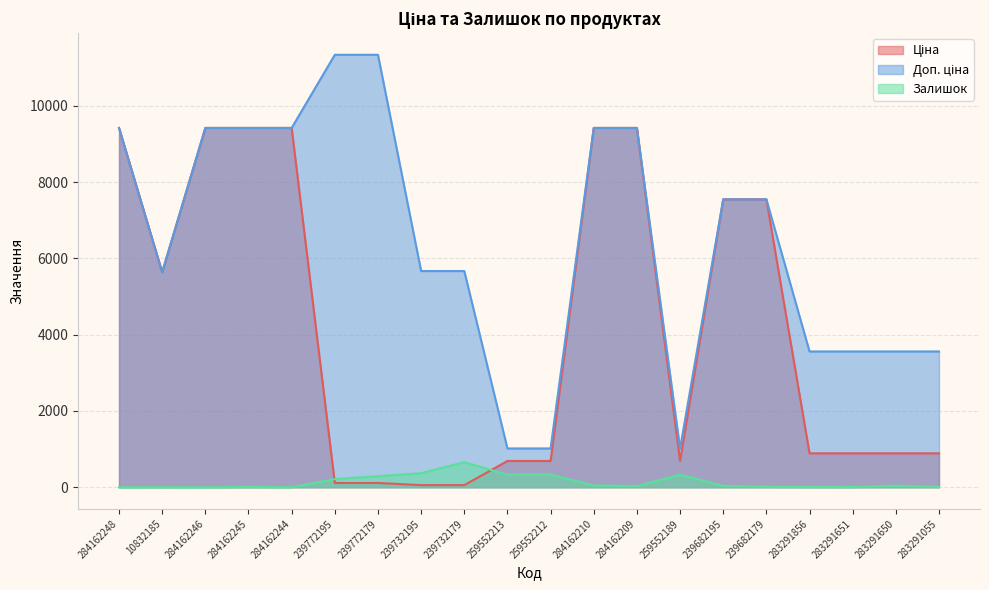

True or false: Доп. ціна and Залишок cross at least once.

False